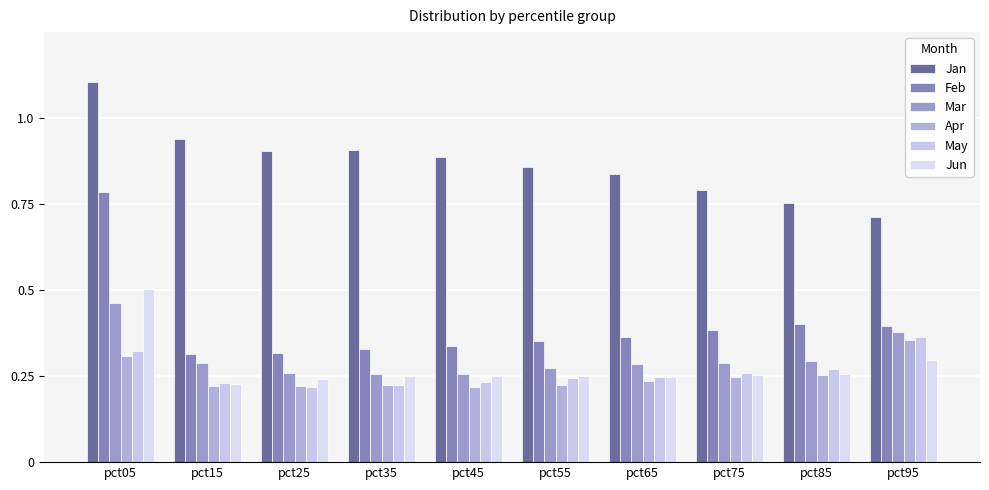

At which label does Jun reach its minimum?

pct15